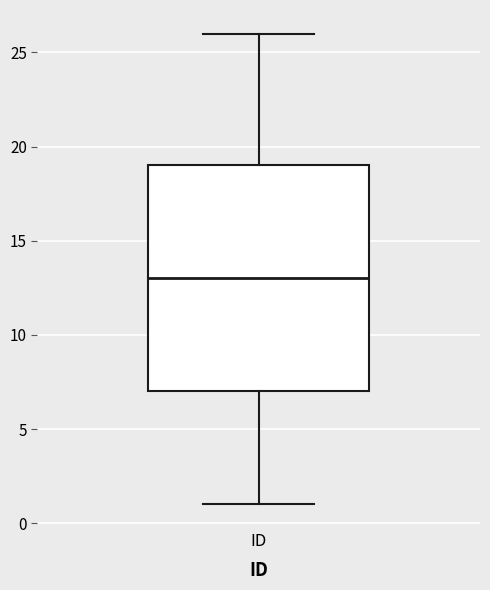

Read this box plot against the y-axis: the position of the median line, the range covered by the box, and the ends of both whiskers. The values are not printed on the chart, so give them approximately, as read against the axis.

median 13, box 7 to 19, whiskers 1 to 26